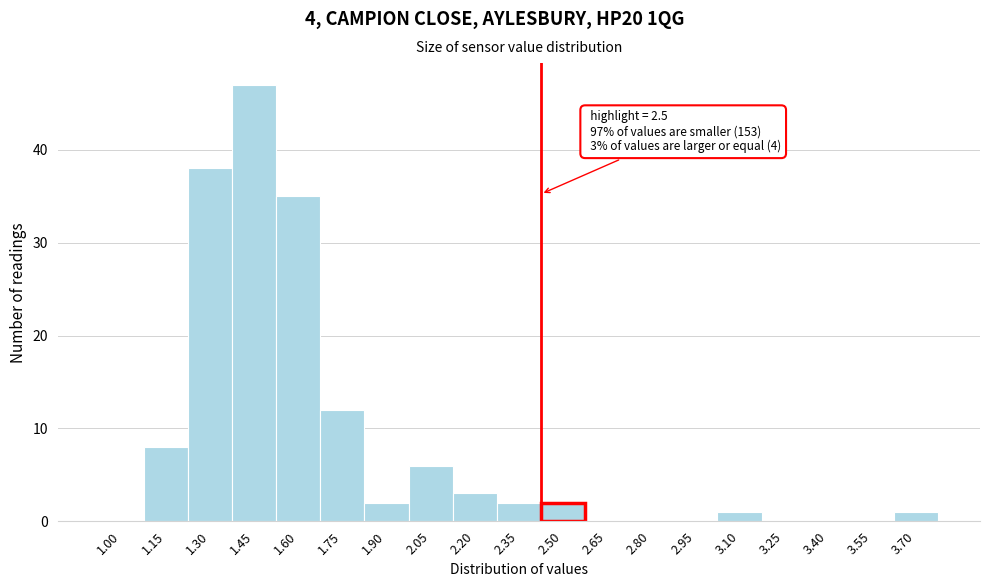

Reading left to right, list all the values displayed in this chart.

1.00=0	1.15=8	1.30=38	1.45=47	1.60=35	1.75=12	1.90=2	2.05=6	2.20=3	2.35=2	2.50=2	2.65=0	2.80=0	2.95=0	3.10=1	3.25=0	3.40=0	3.55=0	3.70=1